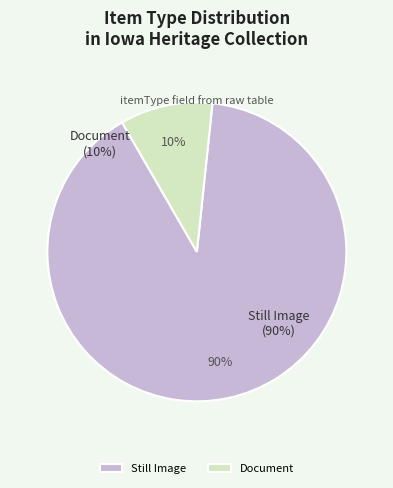

To the nearest percent, what is the difference between the Document and Still Image slice percentages?

80%